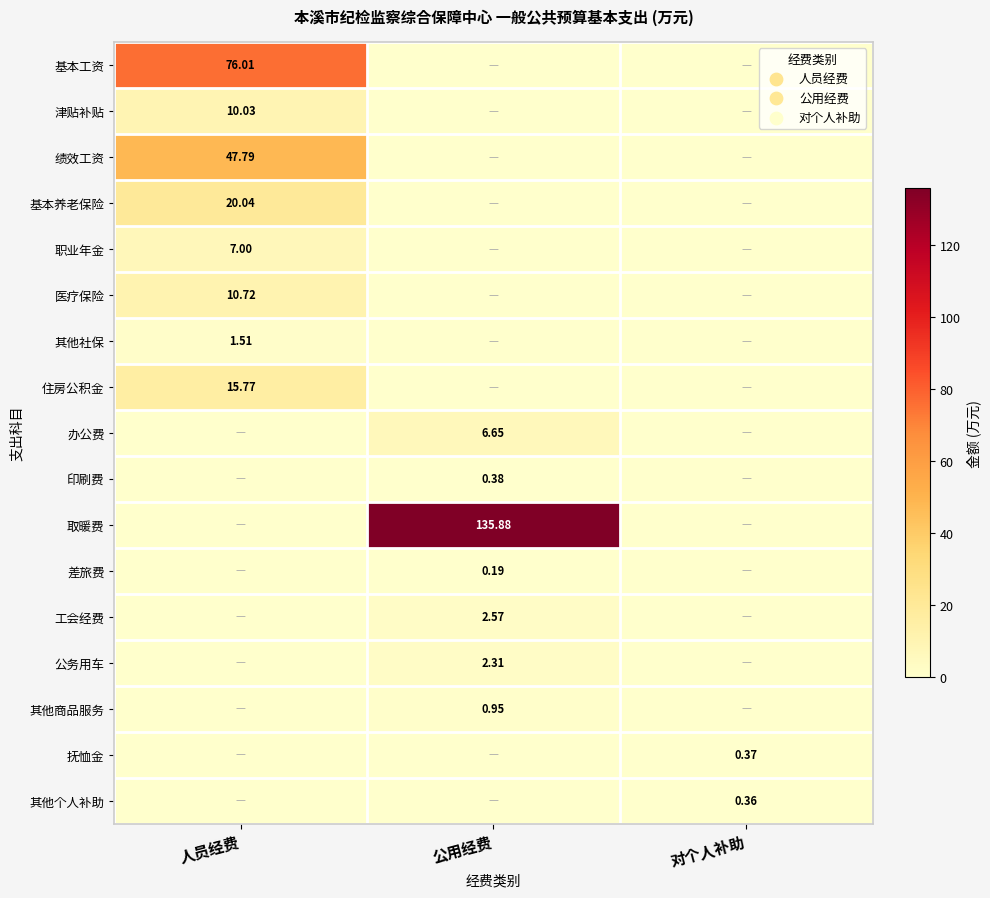

At which label does 医疗保险 reach its minimum?

公用经费